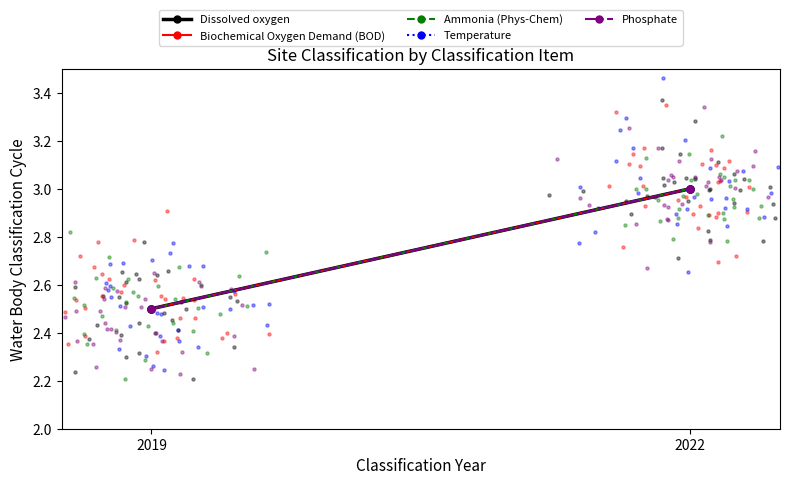

Which series has the largest Y range (max minus min)?

Dissolved oxygen